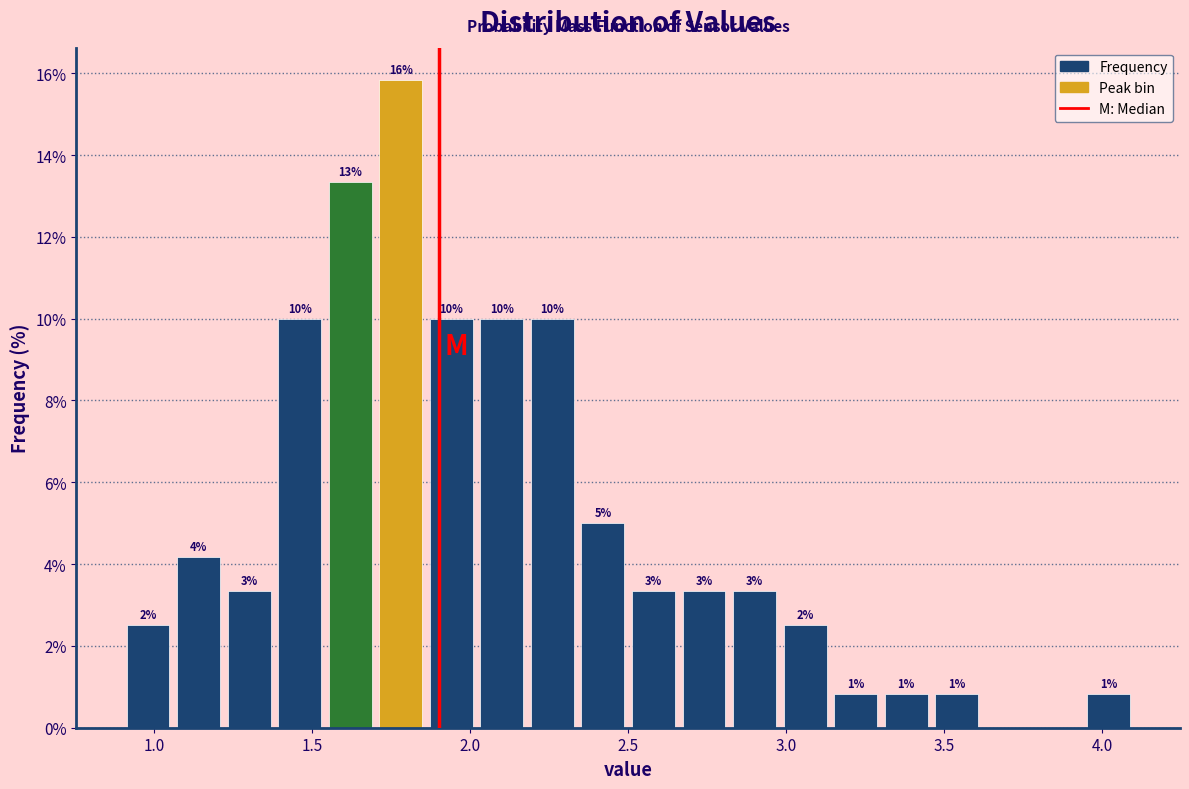

Read against the x-axis, roughly where is the centre of the tallest bar?

1.80